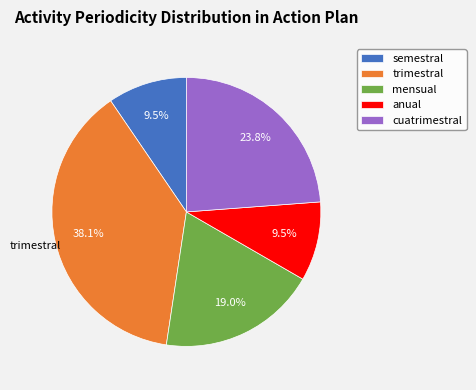

What portion of the pie excludes cuatrimestral?

76.2%